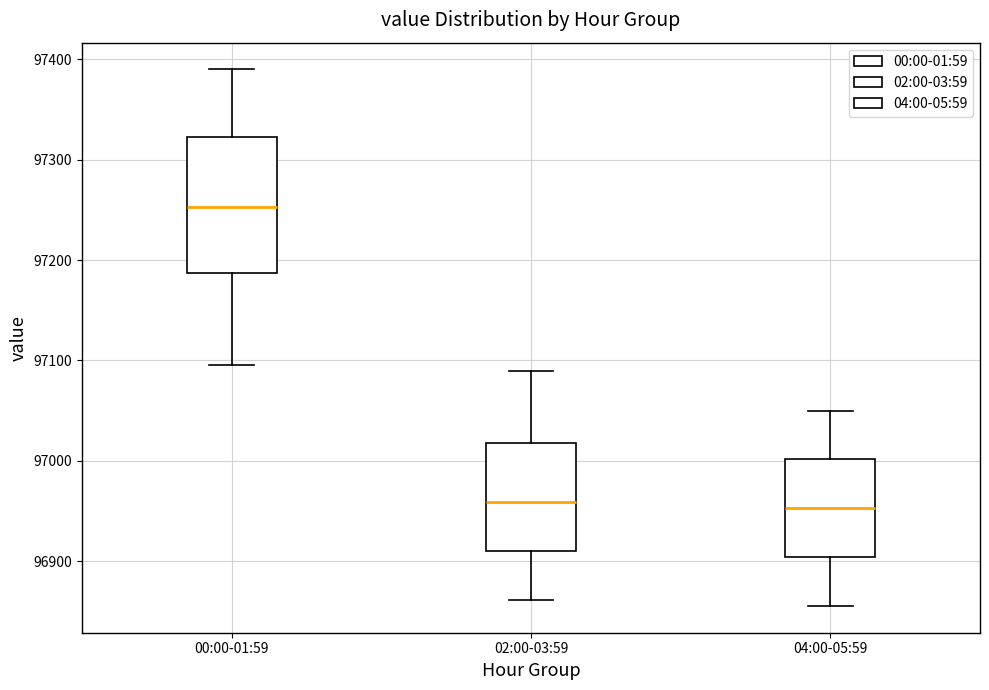

Reading left to right, read every box against the y-axis: the position of its median line, the range the box covers, and the ends of its whiskers. The values are not printed on the chart, so give them approximately, as read against the axis.

00:00-01:59: median 97250, box 97190 to 97320, whiskers 97100 to 97390
02:00-03:59: median 96960, box 96910 to 97020, whiskers 96860 to 97090
04:00-05:59: median 96950, box 96900 to 97000, whiskers 96860 to 97050